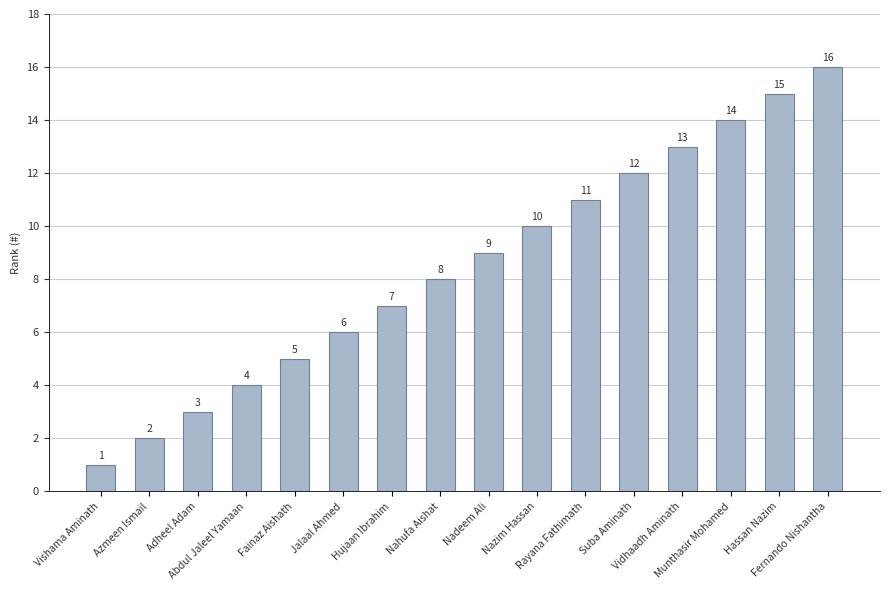

Reading left to right, list all the values displayed in this chart.

Vishama Aminath=1	Azmeen Ismail=2	Adheel Adam=3	Abdul Jaleel Yamaan=4	Fainaz Aishath=5	Jalaal Ahmed=6	Hujaan Ibrahim=7	Nahufa Aishat=8	Nadeem Ali=9	Nazim Hassan=10	Rayana Fathimath=11	Suba Aminath=12	Vidhaadh Aminath=13	Munthasir Mohamed=14	Hassan Nazim=15	Fernando Nishantha=16